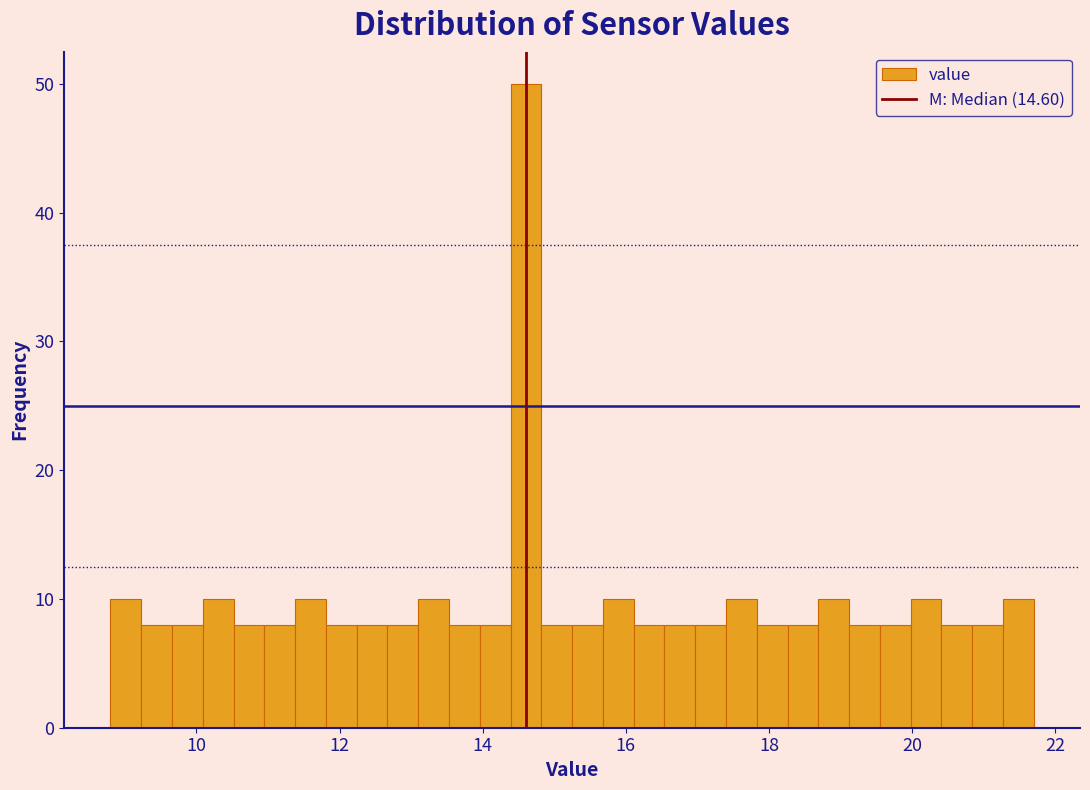

Read against the x-axis, roughly where is the centre of the tallest bar?

14.6